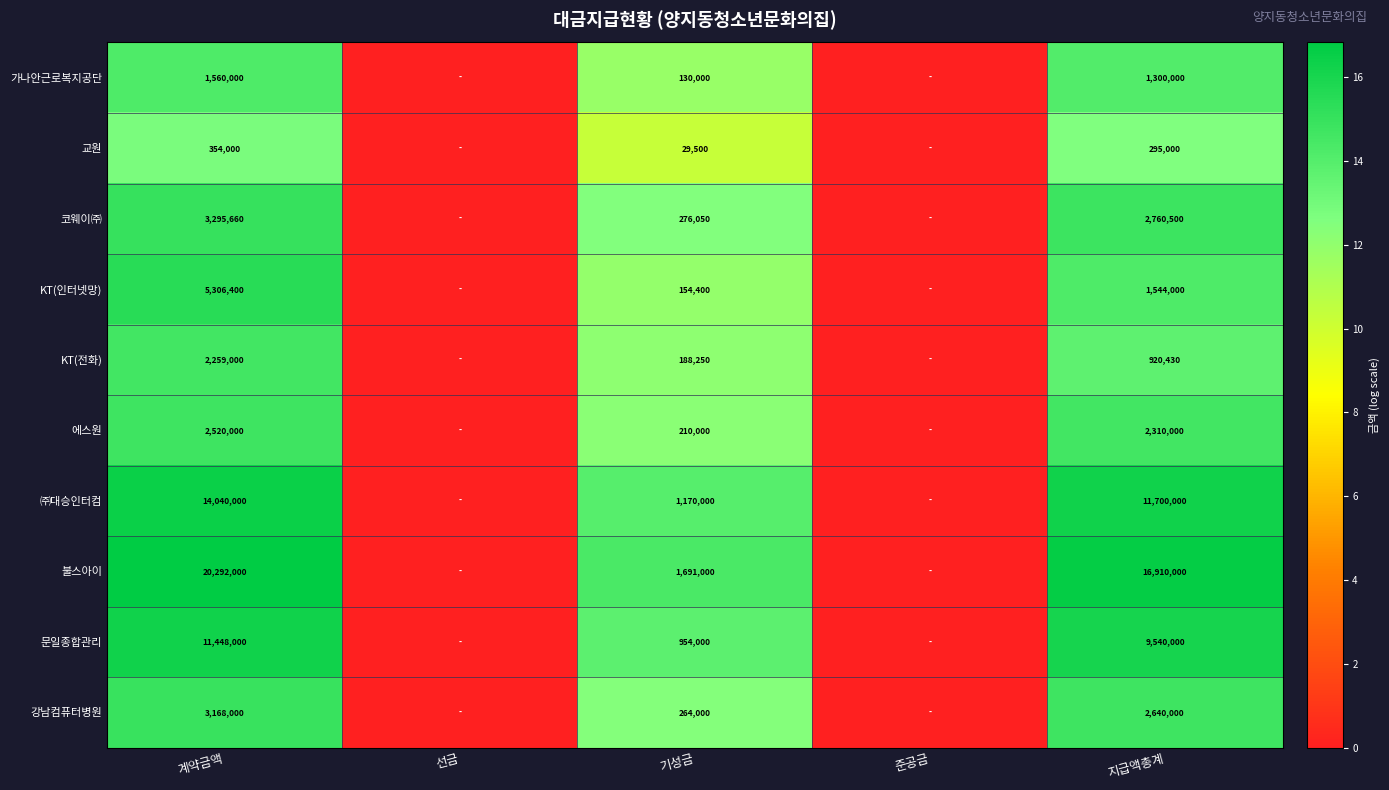

What is the spread (max minus min) of values at 기성금?

1661500